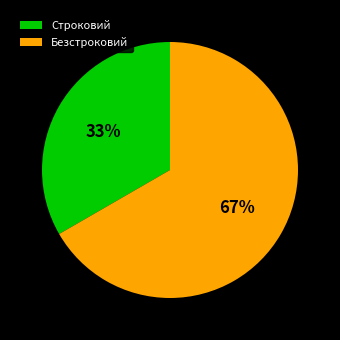

Between Безстроковий and Строковий, which is larger?

Безстроковий